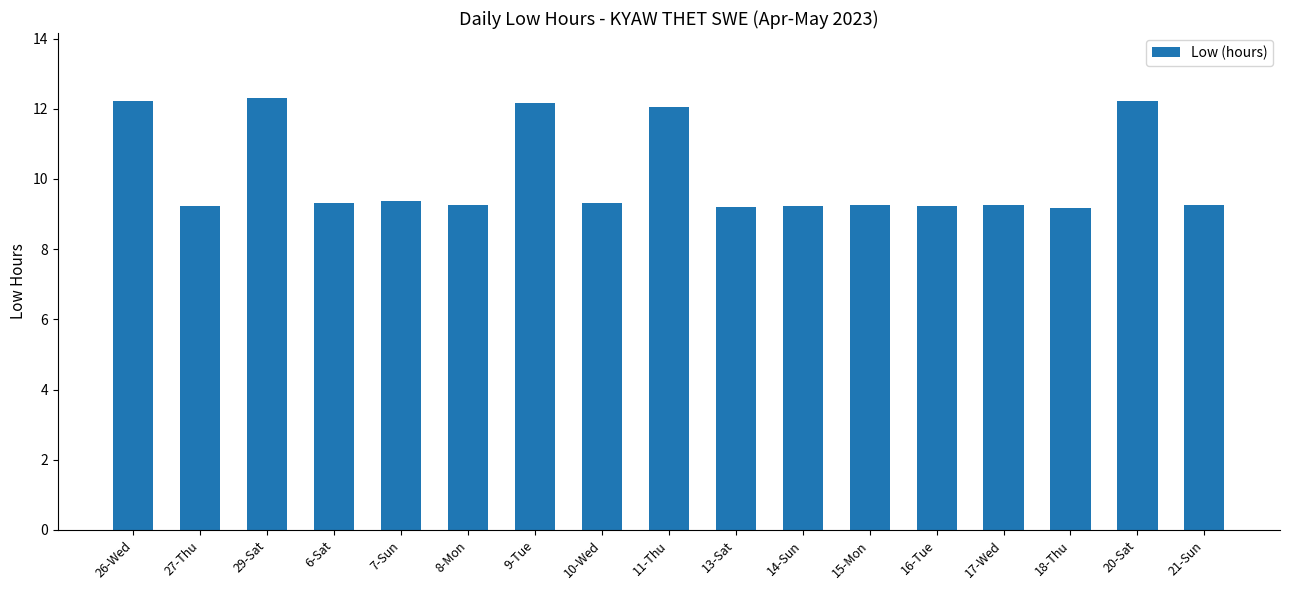

Between 7-Sun and 16-Tue, which is larger?

7-Sun